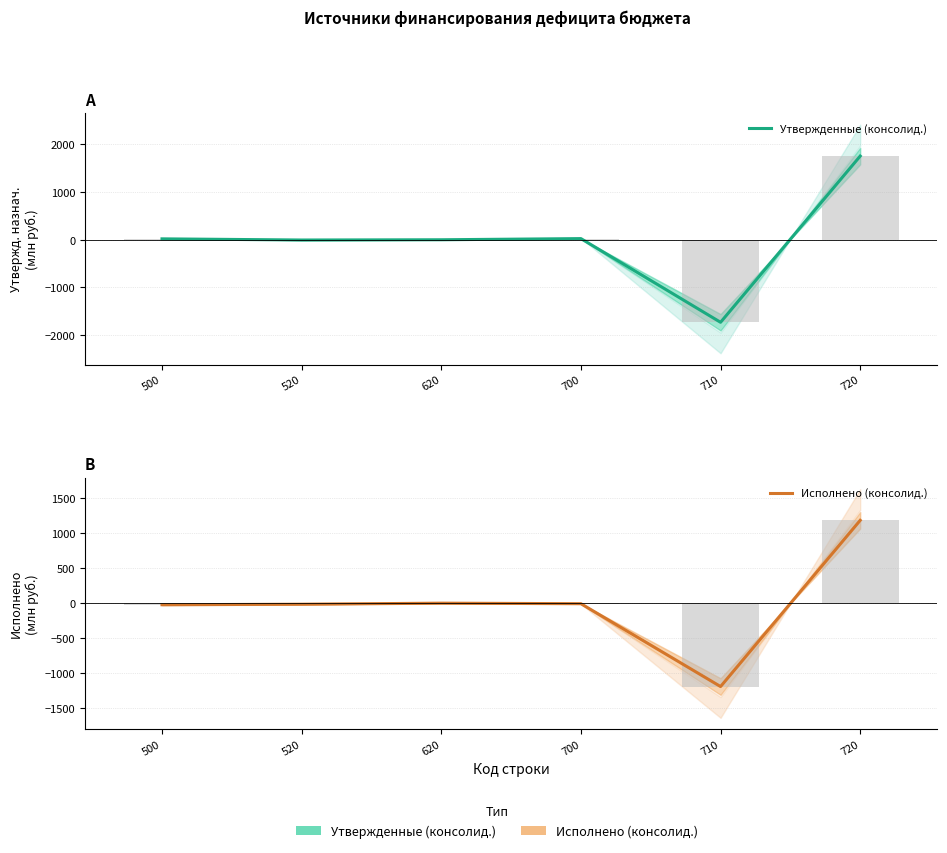

Is the value of Утвержденные (консолид.) at 620 greater than the value of Исполнено (консолид.) at 700?

Yes